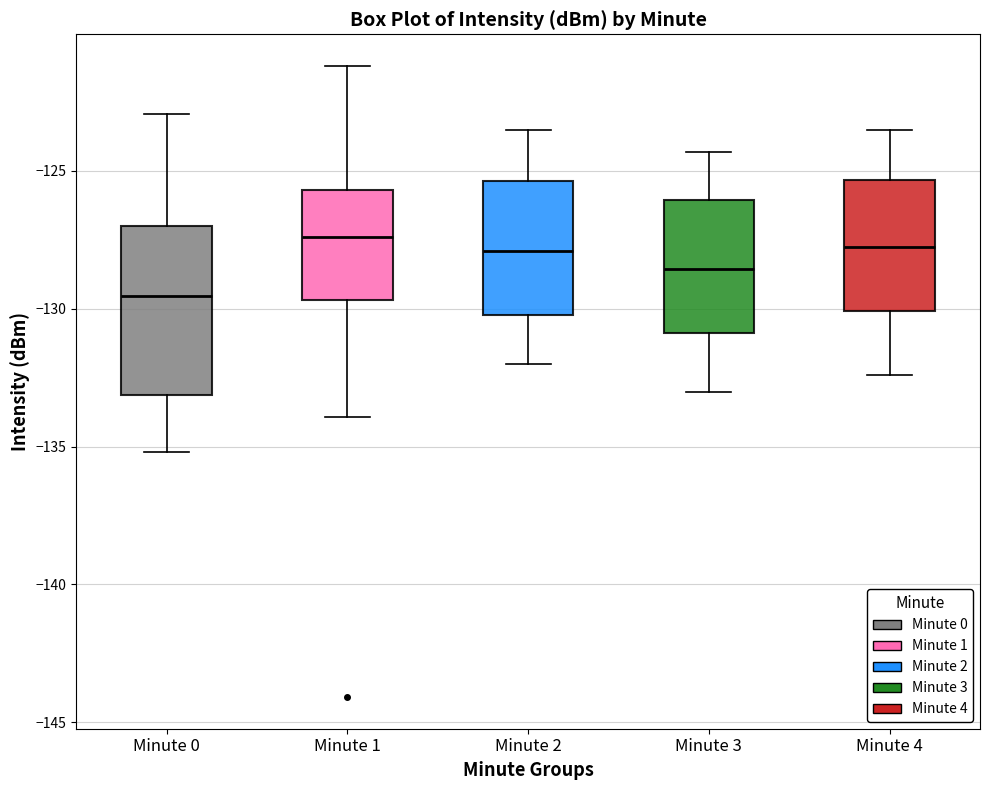

Comparing the boxes themselves (not the whiskers), which one is the tallest?

Minute 0